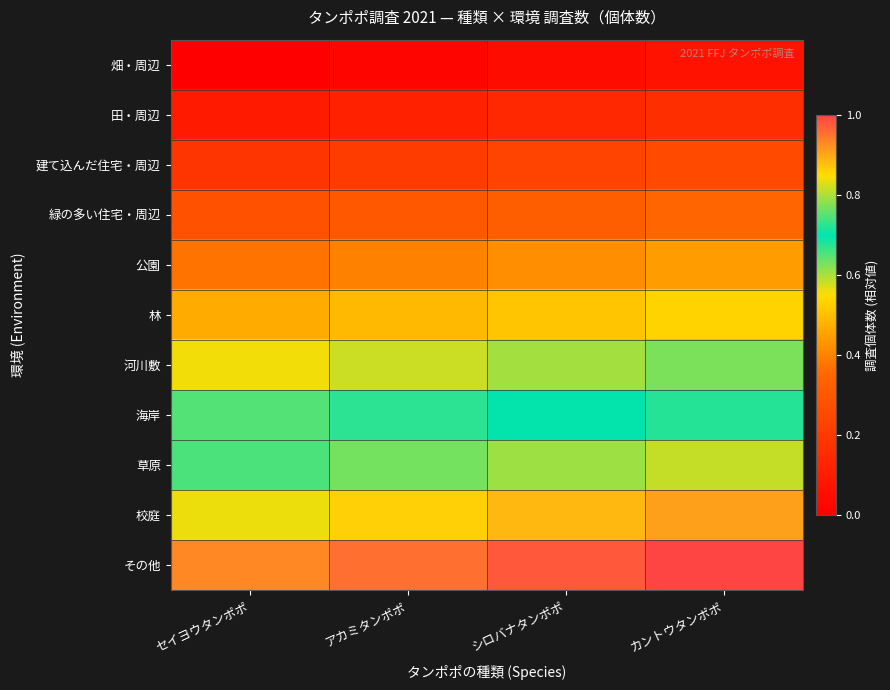

Reading left to right, extract all data points from this chart.

畑・周辺: セイヨウタンポポ=0.0	アカミタンポポ=0.0	シロバナタンポポ=0.0	カントウタンポポ=0.1
田・周辺: セイヨウタンポポ=0.1	アカミタンポポ=0.1	シロバナタンポポ=0.1	カントウタンポポ=0.2
建て込んだ住宅・周辺: セイヨウタンポポ=0.2	アカミタンポポ=0.2	シロバナタンポポ=0.2	カントウタンポポ=0.3
緑の多い住宅・周辺: セイヨウタンポポ=0.3	アカミタンポポ=0.3	シロバナタンポポ=0.3	カントウタンポポ=0.3
公園: セイヨウタンポポ=0.4	アカミタンポポ=0.4	シロバナタンポポ=0.4	カントウタンポポ=0.4
林: セイヨウタンポポ=0.5	アカミタンポポ=0.5	シロバナタンポポ=0.5	カントウタンポポ=0.5
河川敷: セイヨウタンポポ=0.6	アカミタンポポ=0.6	シロバナタンポポ=0.6	カントウタンポポ=0.6
海岸: セイヨウタンポポ=0.7	アカミタンポポ=0.7	シロバナタンポポ=0.7	カントウタンポポ=0.7
草原: セイヨウタンポポ=0.7	アカミタンポポ=0.8	シロバナタンポポ=0.8	カントウタンポポ=0.8
校庭: セイヨウタンポポ=0.8	アカミタンポポ=0.9	シロバナタンポポ=0.9	カントウタンポポ=0.9
その他: セイヨウタンポポ=0.9	アカミタンポポ=1.0	シロバナタンポポ=1.0	カントウタンポポ=1.0